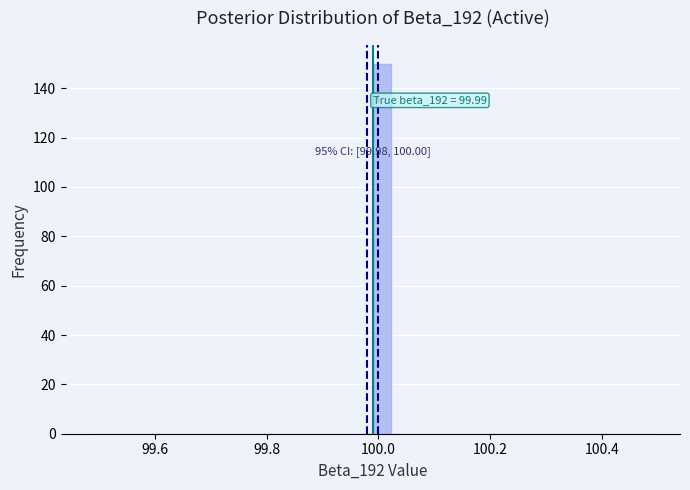

Around what value on the x-axis is the tallest bar? Give the approximate position of its centre, as read against the axis.

100.00